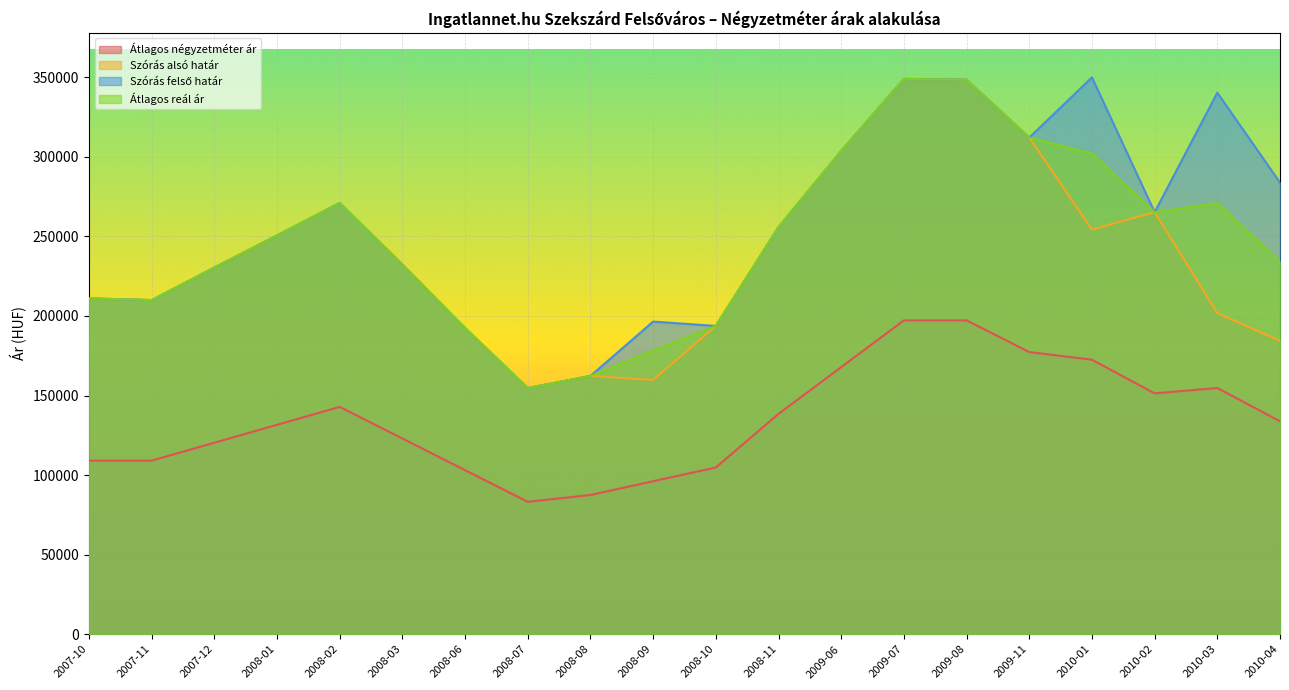

Is it true that Szórás alsó határ equals 159790 at 2008-09?

True